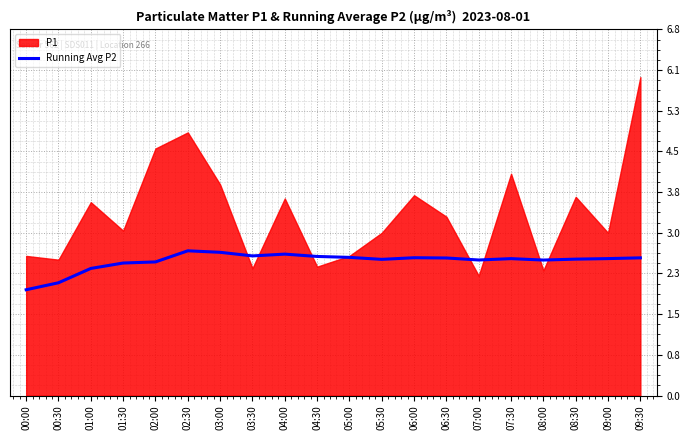

True or false: Running Avg P2 has a value of 2.5 at 02:00.

True